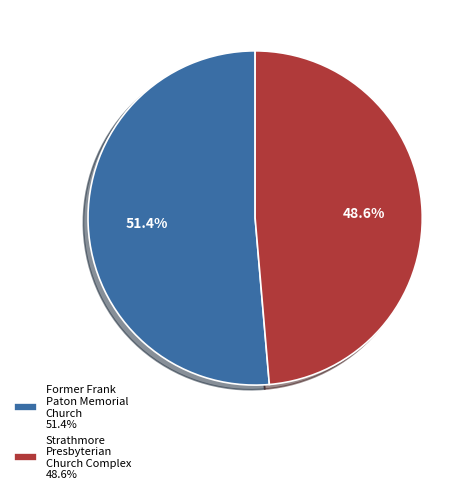

What percentage is the Former Frank Paton Memorial Church slice, to the nearest percent?

51%